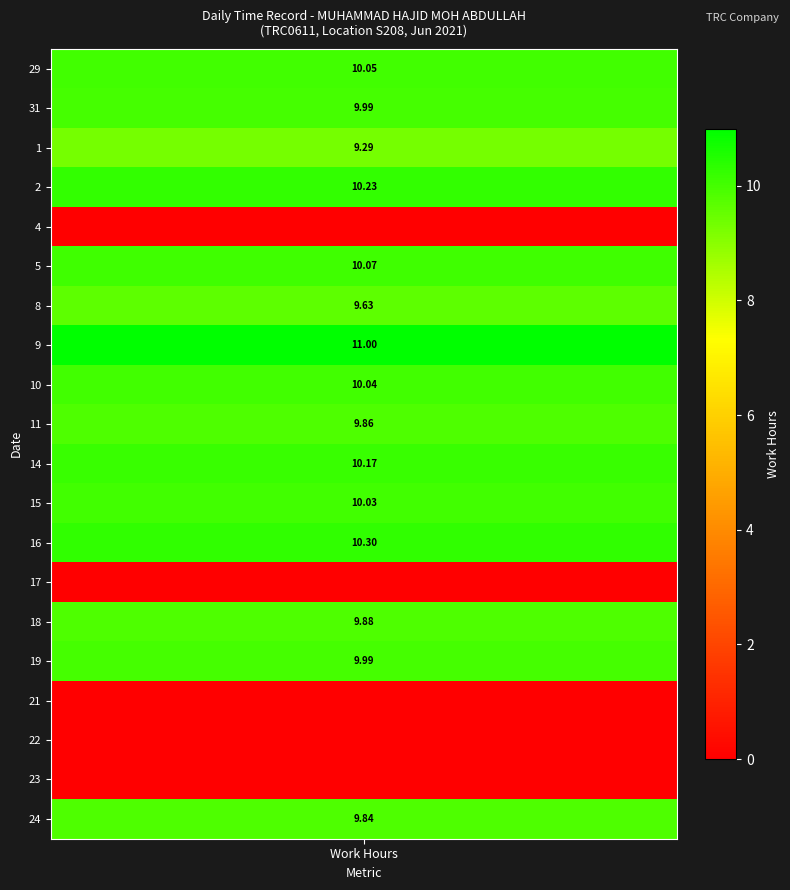

Is it true that 2 equals 4.0 at Low?

False